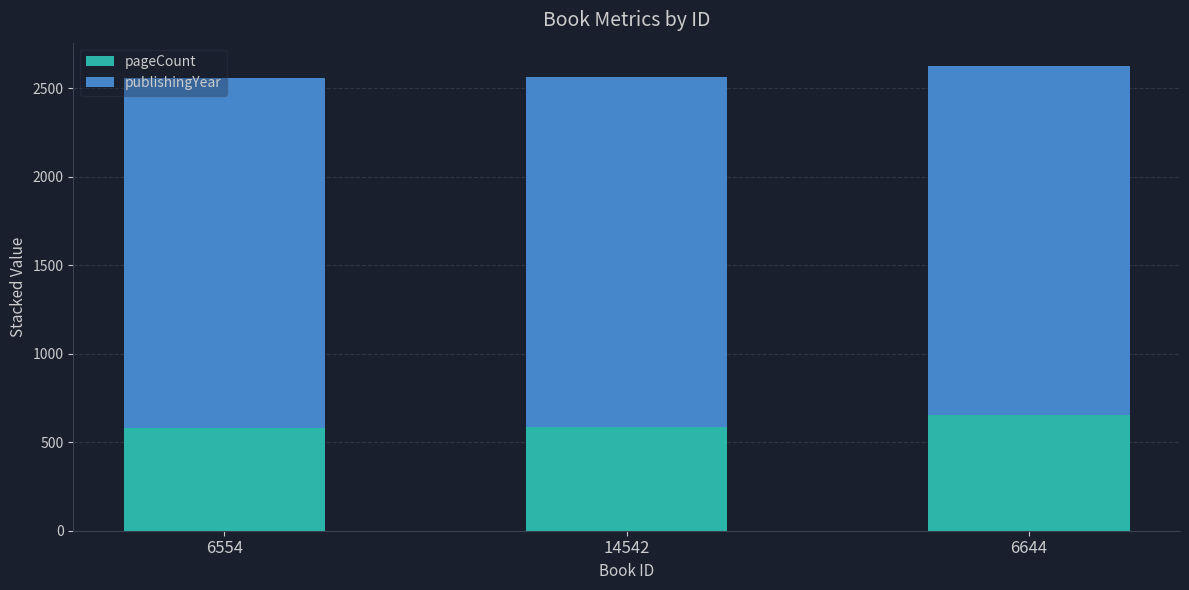

Count the number of categories in the chart.

3